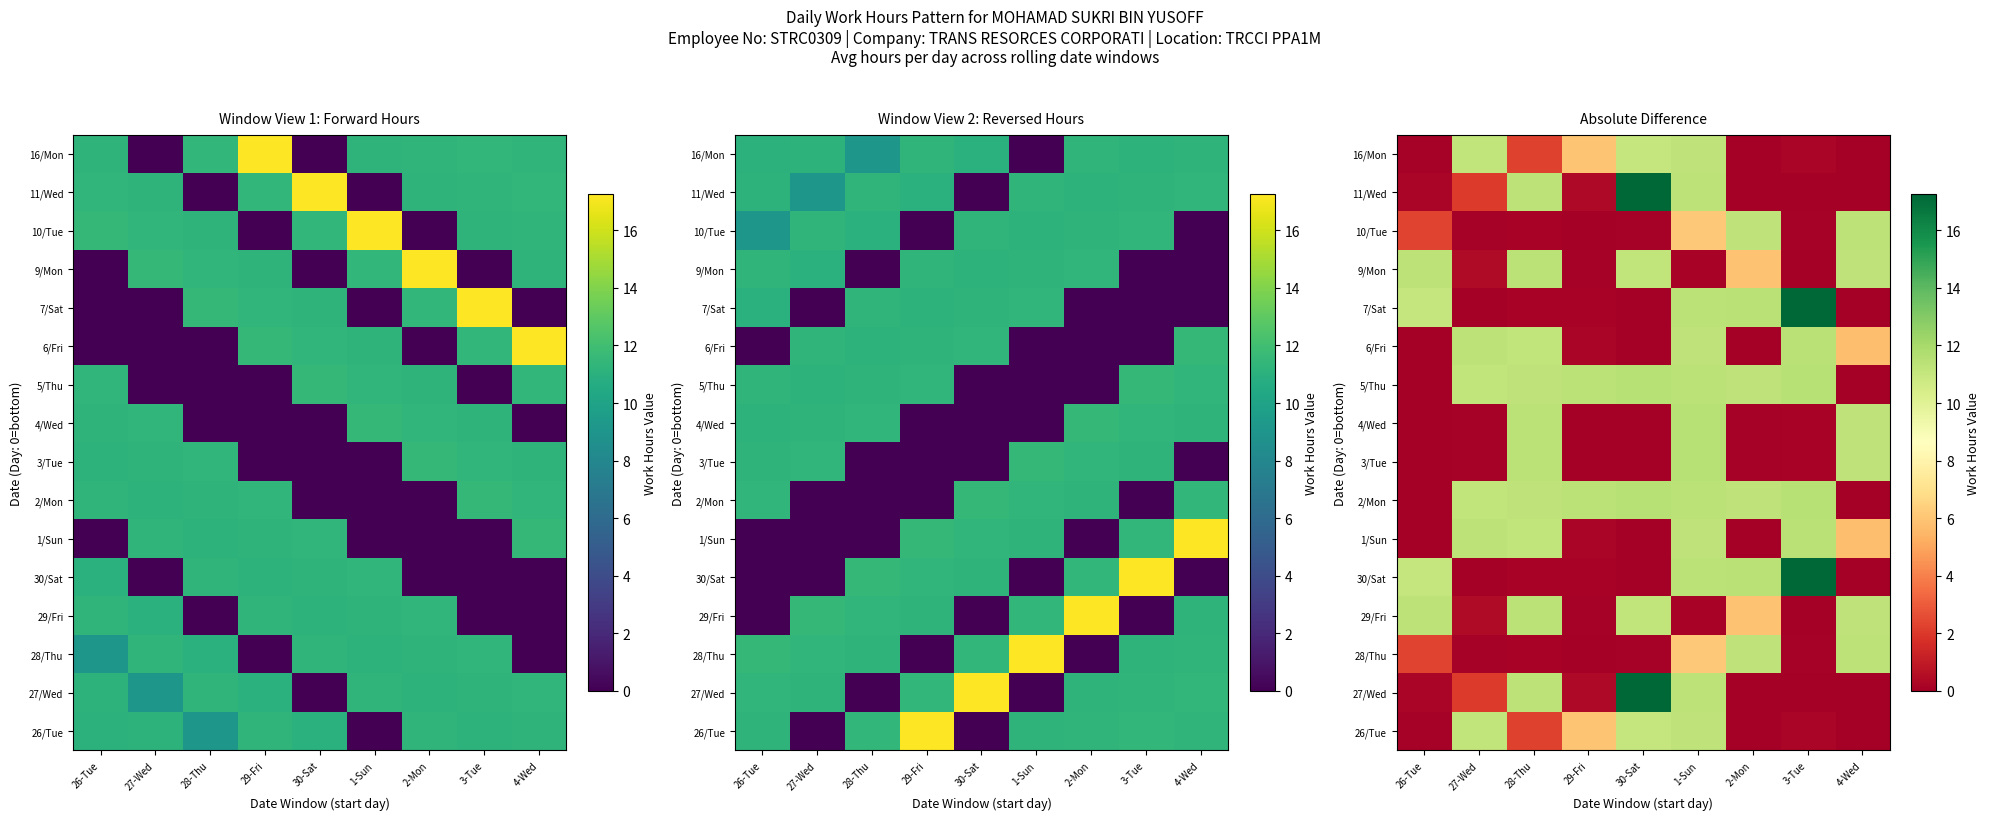

At which category is the sum across all series the highest?

1-Sun